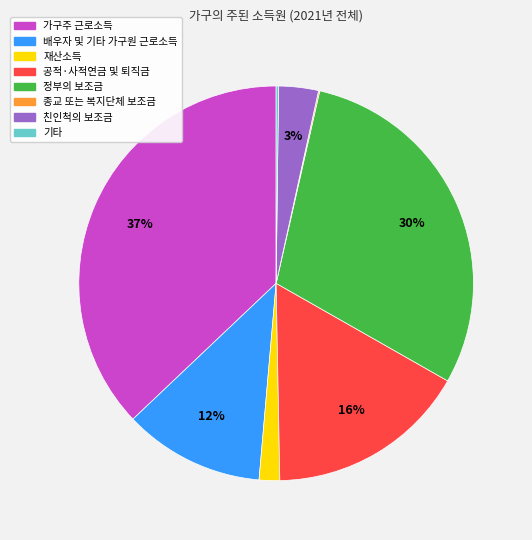

Is 친인척의 보조금 the majority of the pie?

No